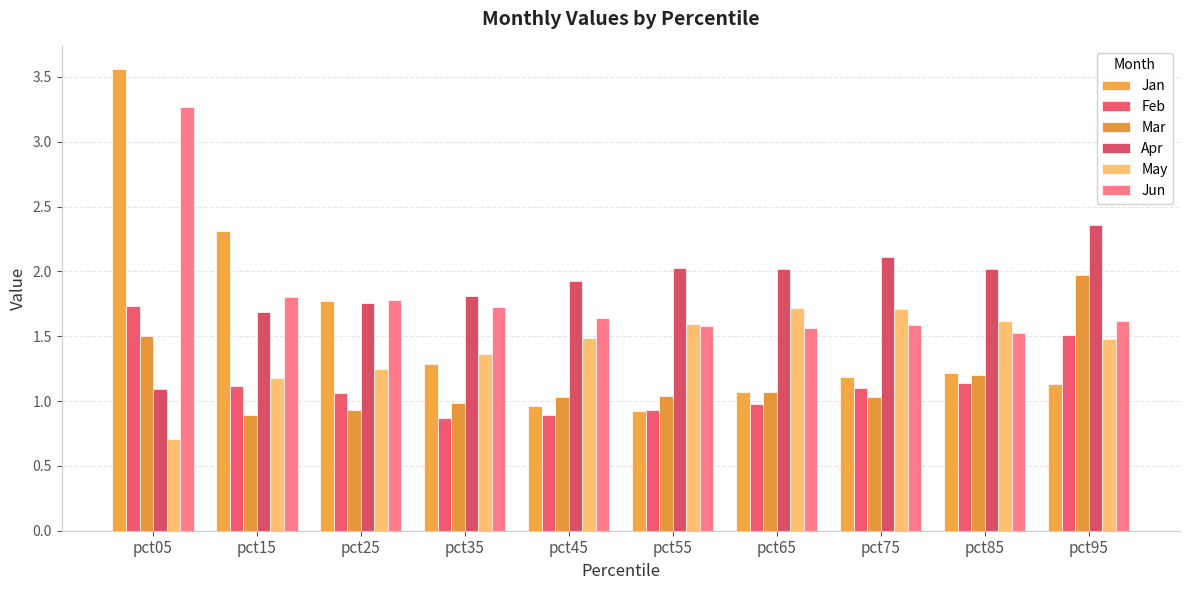

How many Jun values are between 1 and 2?

9